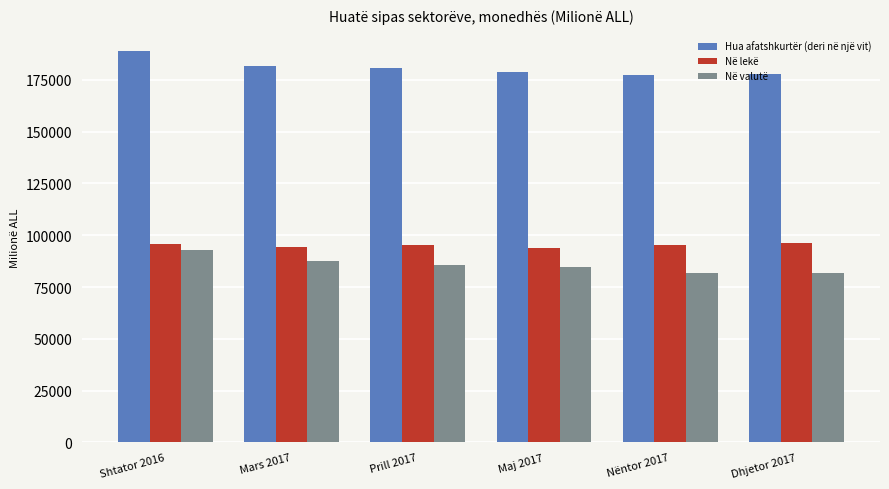

What is the difference between the Hua afatshkurtër (deri në një vit) values at Mars 2017 and Shtator 2016?

6881.2